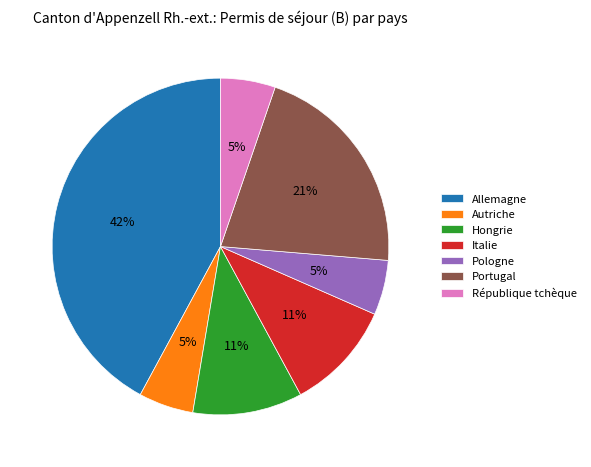

Which has a higher value, Portugal or Autriche?

Portugal